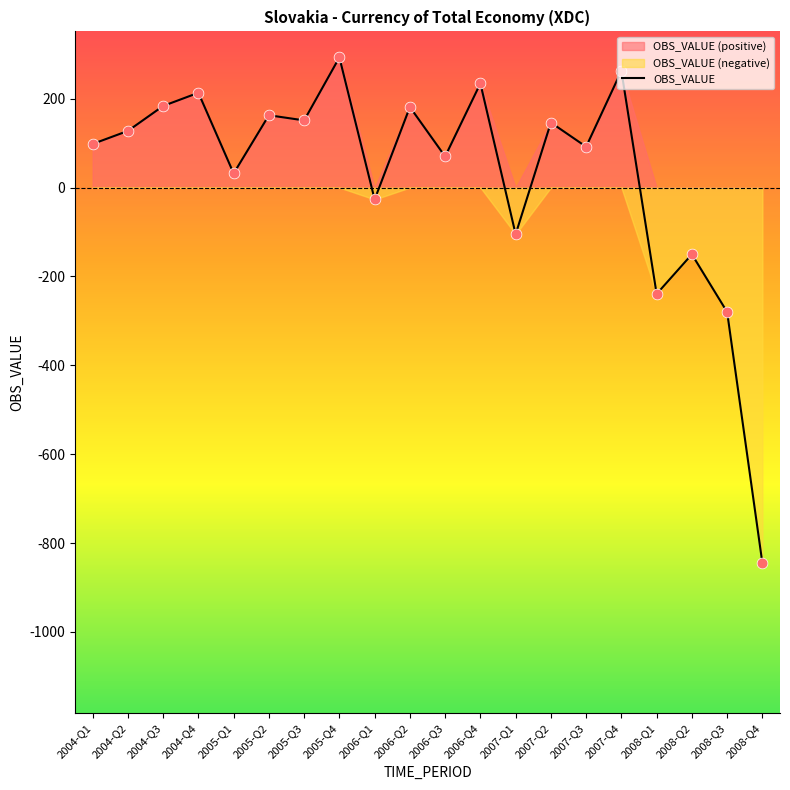

What is the change in value from 2006-Q4 to 2008-Q3?

-514.3